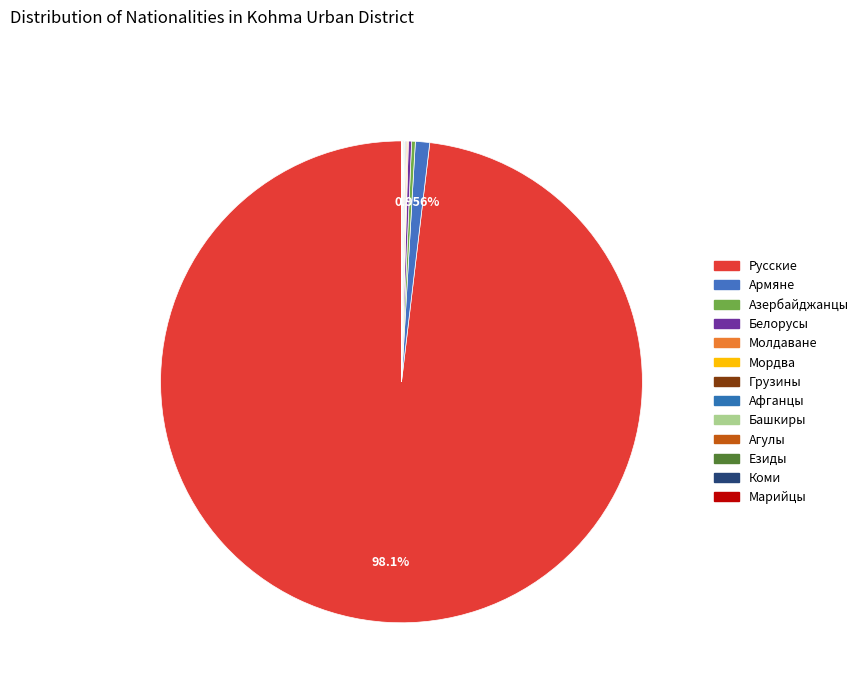

True or false: Башкиры accounts for 0% of the total.

True